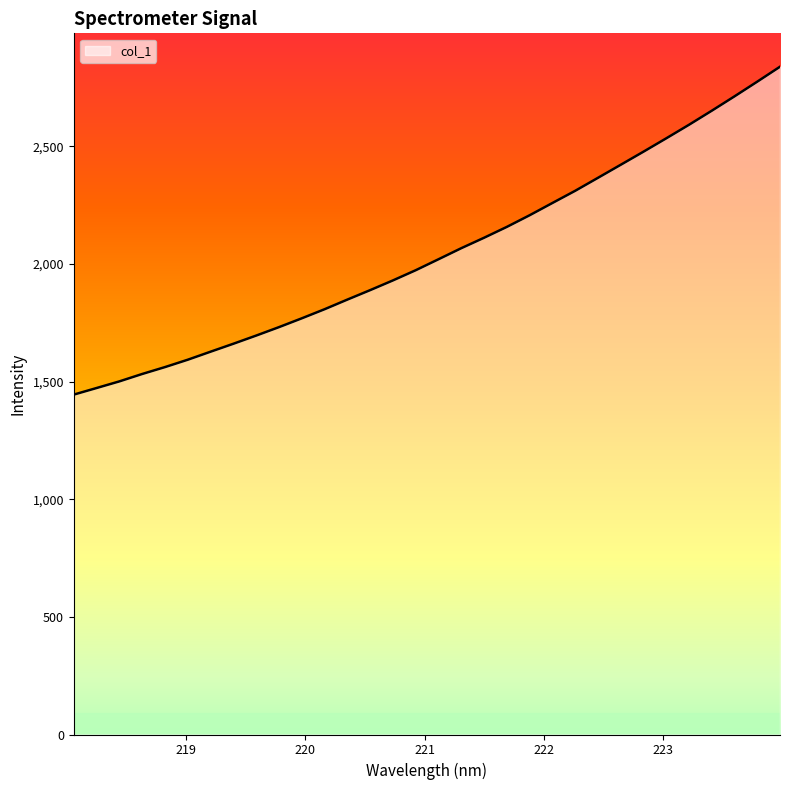

What is the minimum value shown in the chart?

1444.4